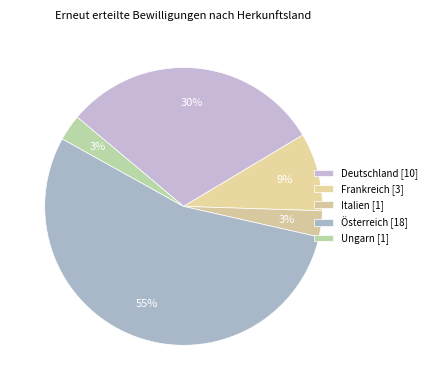

Which category has the biggest portion of the pie?

Österreich